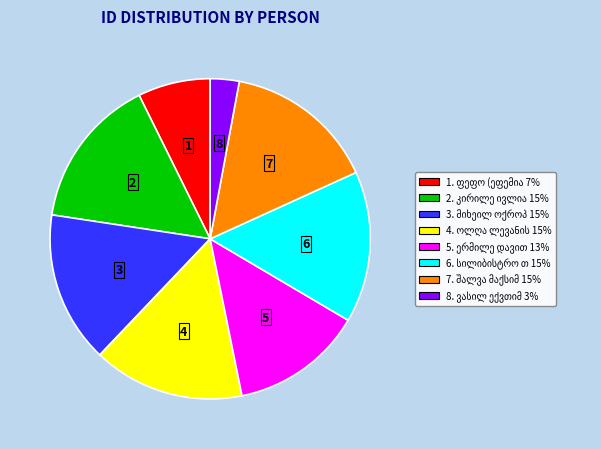

Does any single category account for the majority?

No